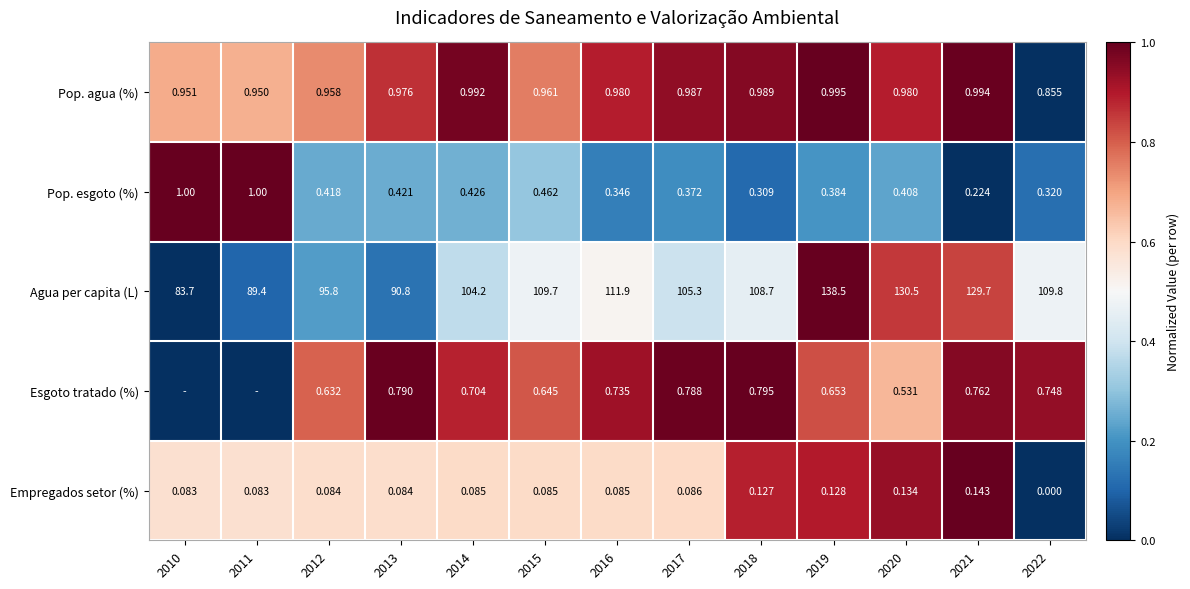

The Empregados setor (%) series shows -0.3 at 2022. True or false?

False